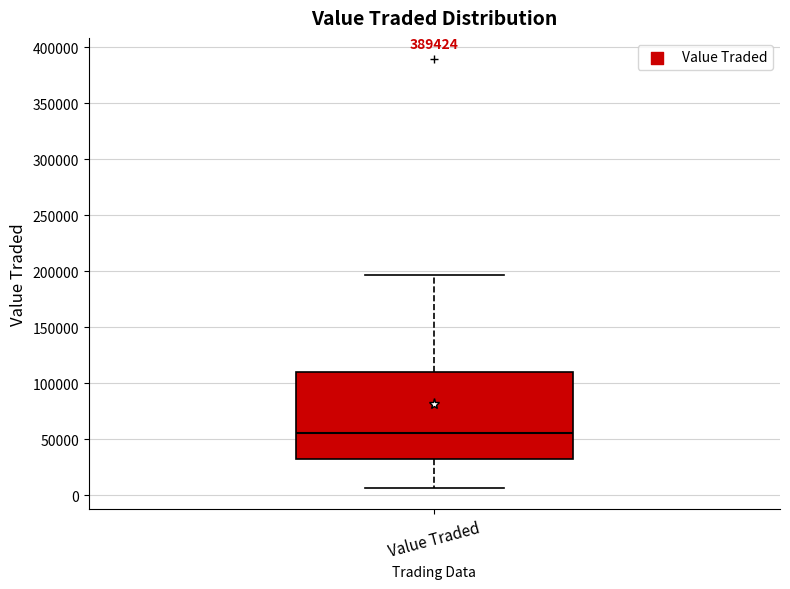

Transcribe this box plot: give where the median line is, the range the box spans, and where the two whiskers end, as read against the y-axis. The values are not printed on the chart, so give them approximately, as read against the axis.

median 55000, box 30000 to 110000, whiskers 5000 to 195000